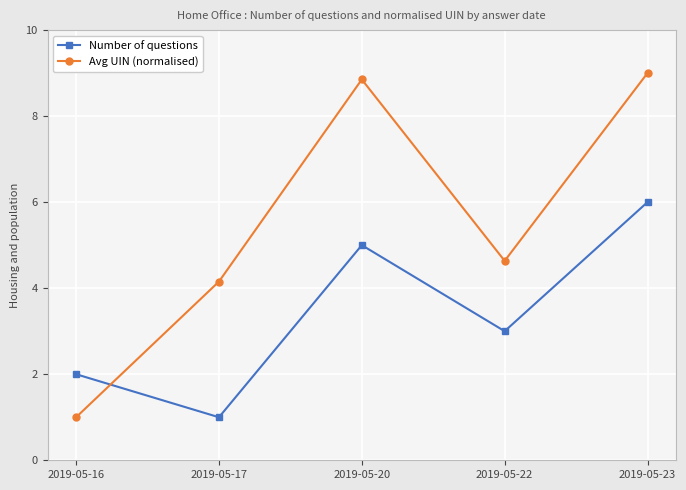

What is the value of the Number of questions point at the 1st from the left?

2.0